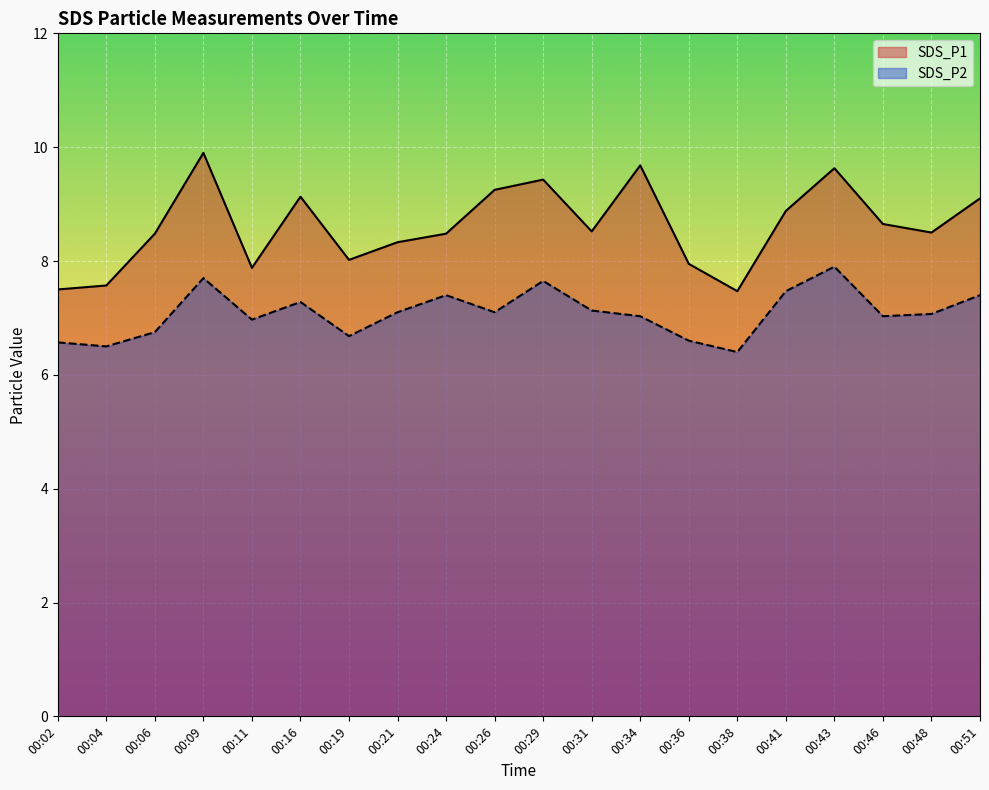

Does the chart display data point markers on the line(s)?

No